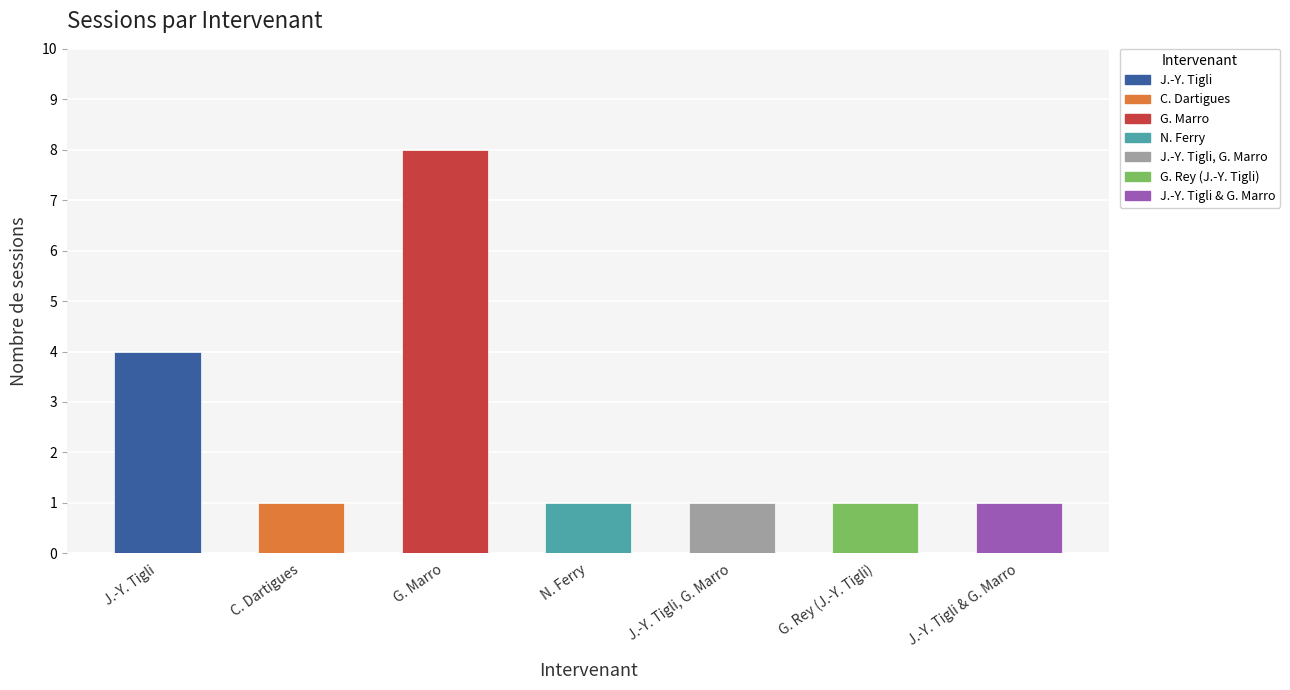

Reading right to left, list all the values displayed in this chart.

1	1	1	1	8	1	4